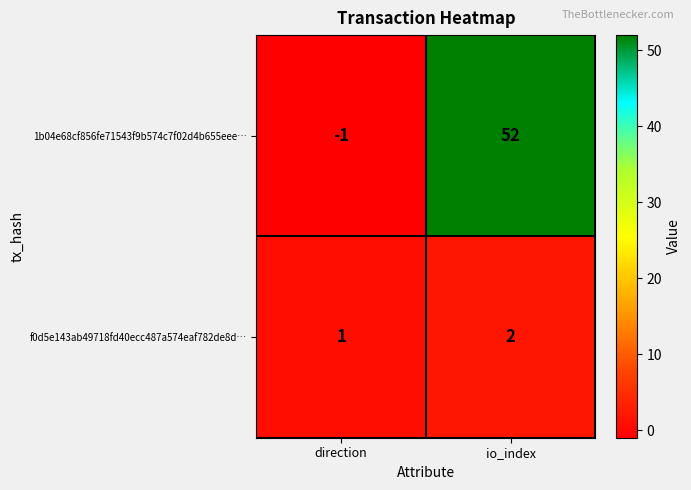

Count the number of data series in this chart.

2